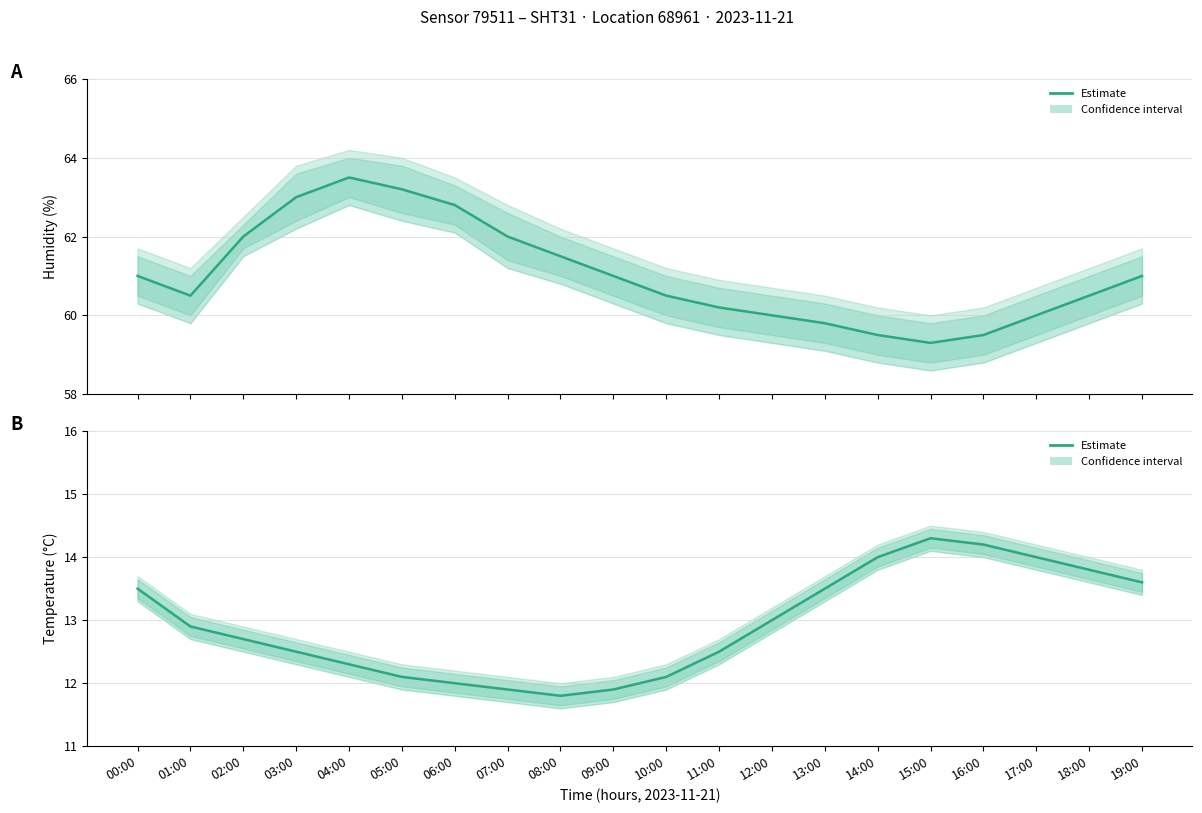

What is the value of the Humidity (Estimate) point at the 6th from the left?

63.2